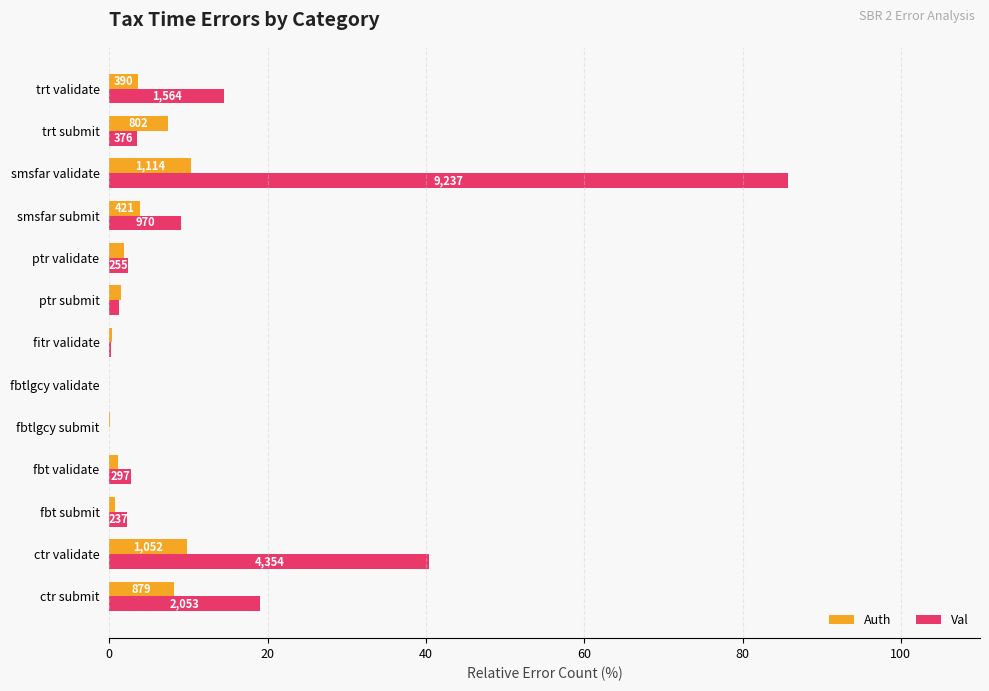

What are all the series names shown in the legend?

Auth, Val